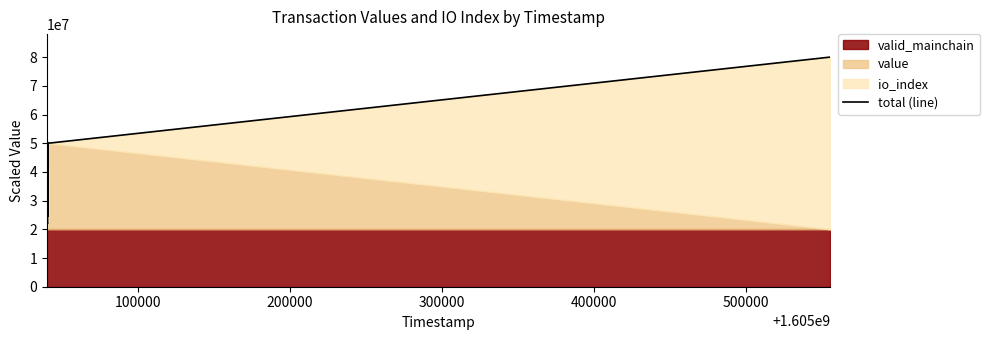

What is the difference between the maximum and minimum values?

58047273.9